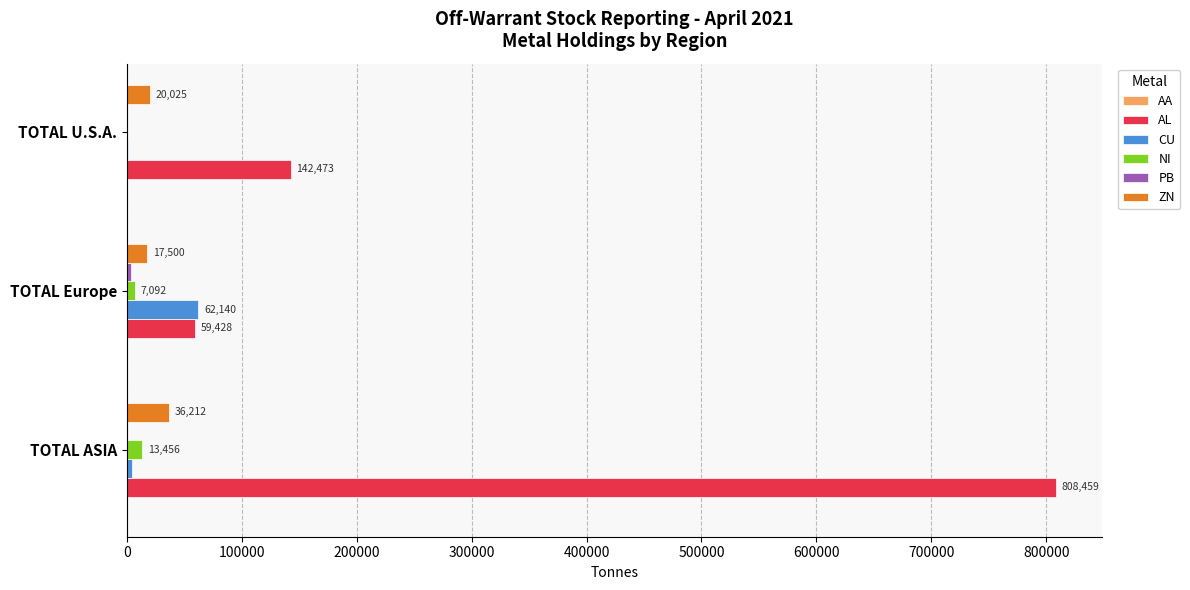

What is the total value across all series at TOTAL Europe?

149589